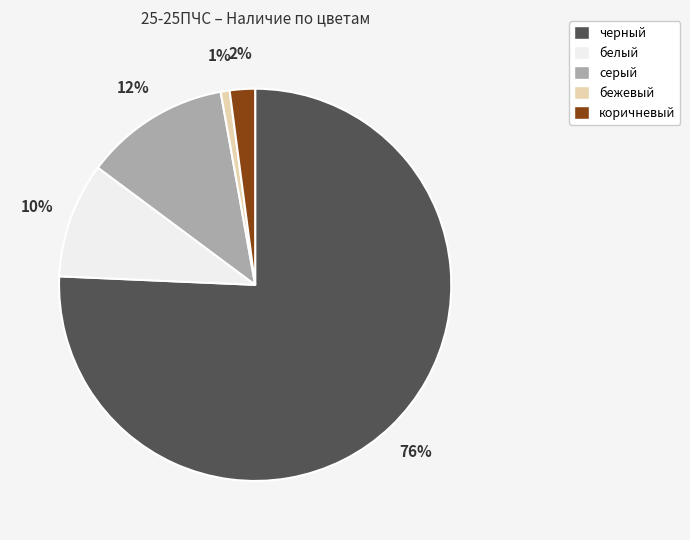

To the nearest percent, what is the combined percentage of серый and коричневый?

14%